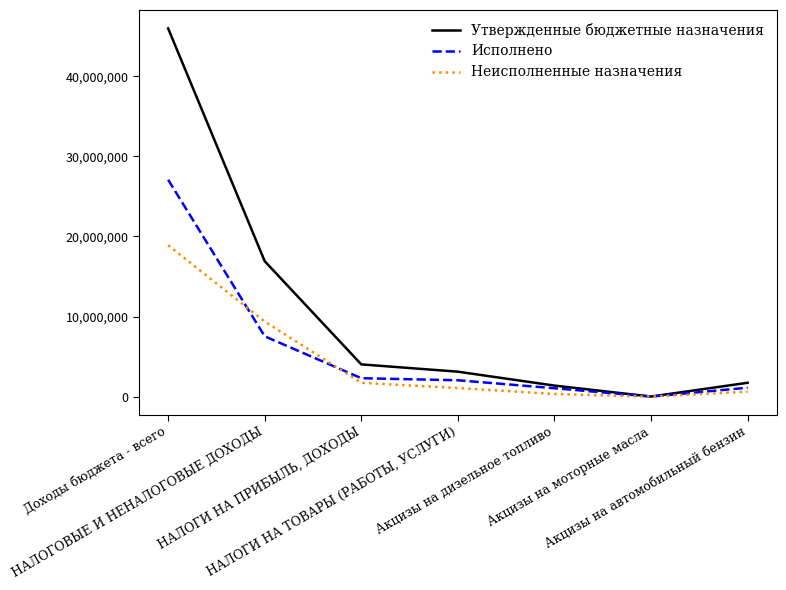

How many lines are shown in the chart?

3